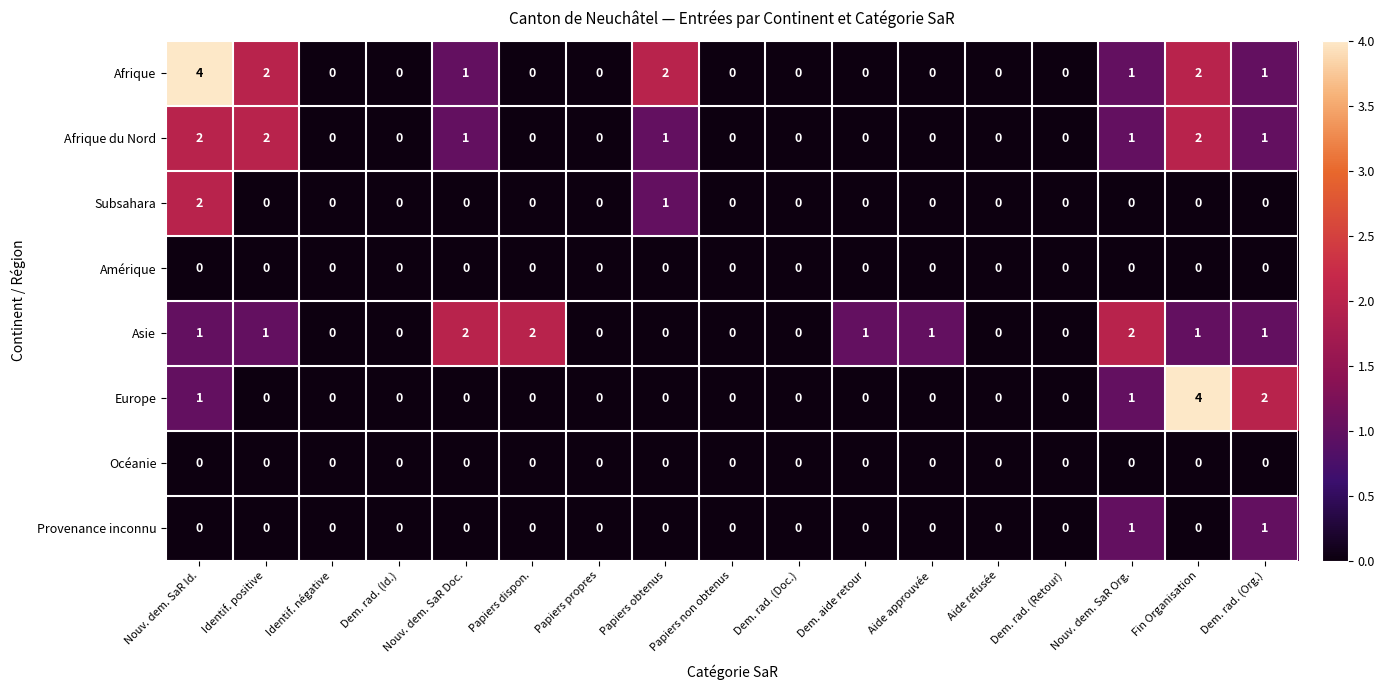

How many positive values does the Subsahara series have?

2